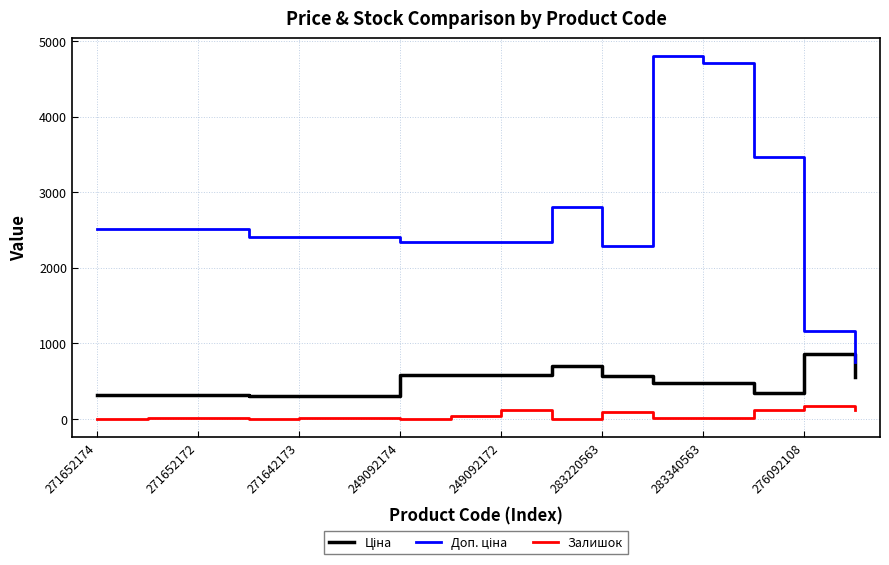

What is the maximum value shown in the chart?

4796.4